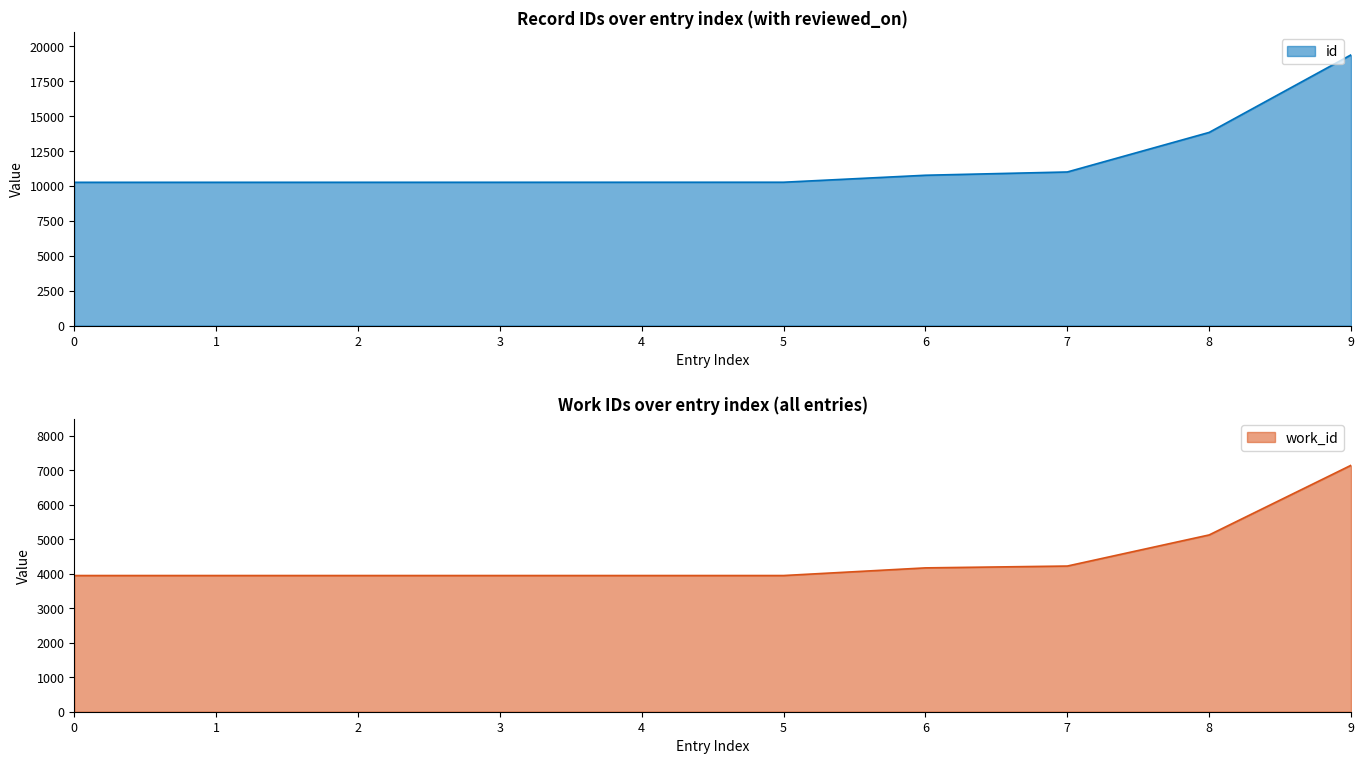

True or false: work_id and id intersect in this chart.

False